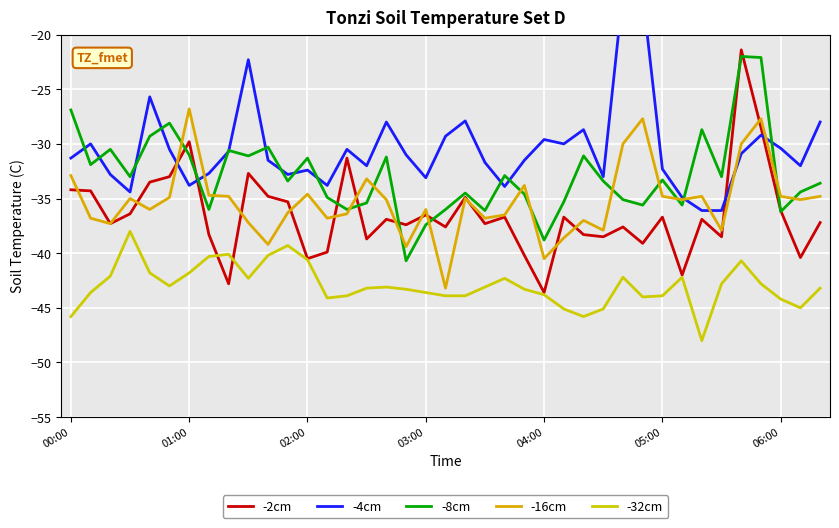

Which category has the lowest value in the -8cm series?

17